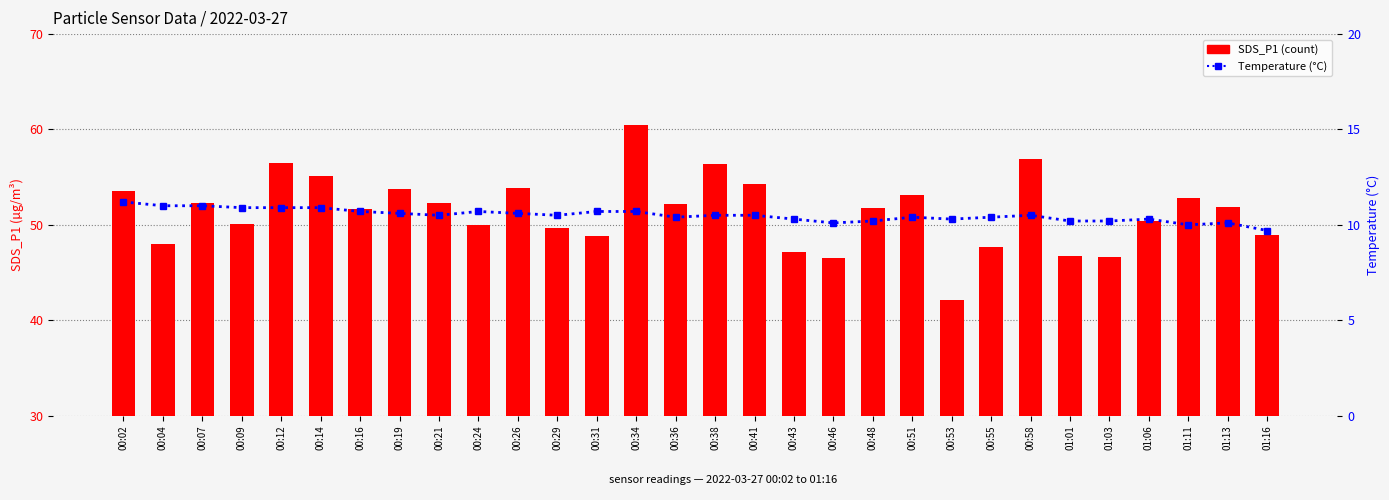

What is the spread (max minus min) of values at 00:43?

36.8